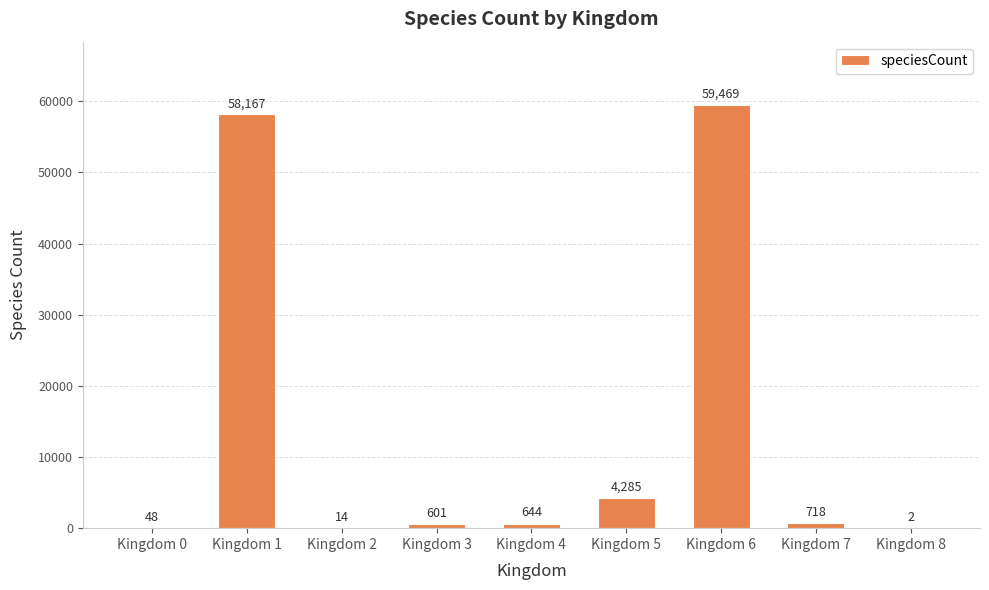

The chart shows a value of 86882 at Kingdom 6. True or false?

False